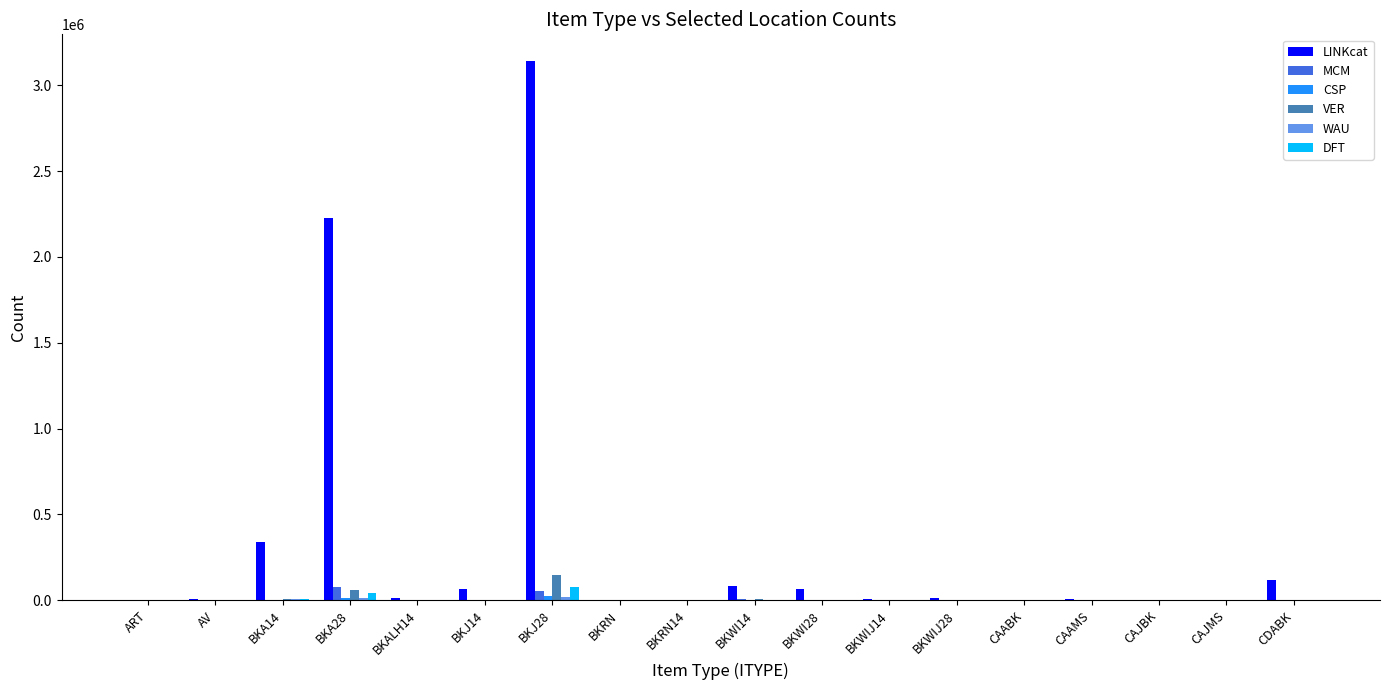

What is the difference between the DFT values at CDABK and BKJ28?

76567